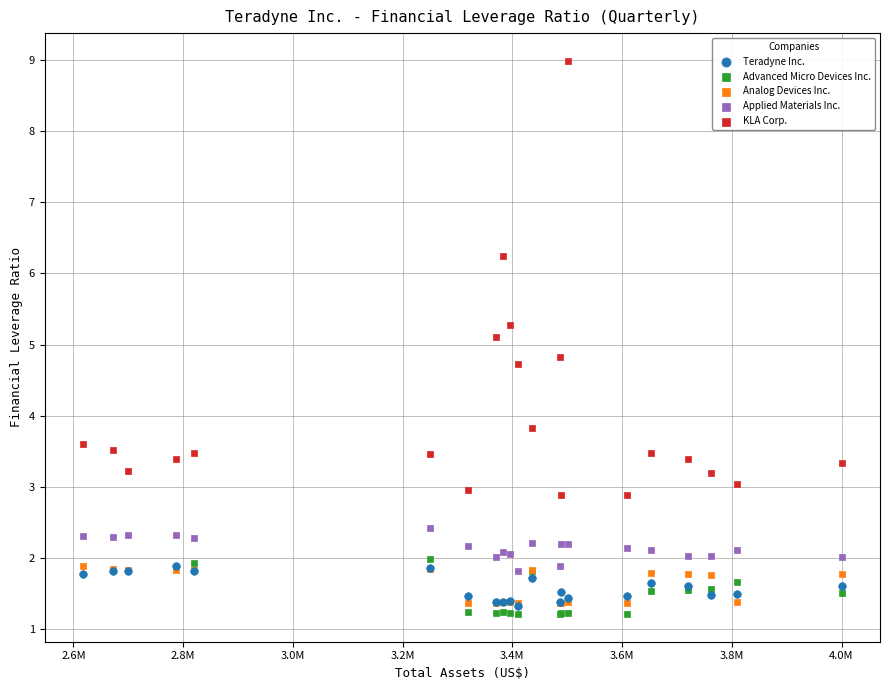

Which series reaches the maximum Y coordinate?

KLA Corp.